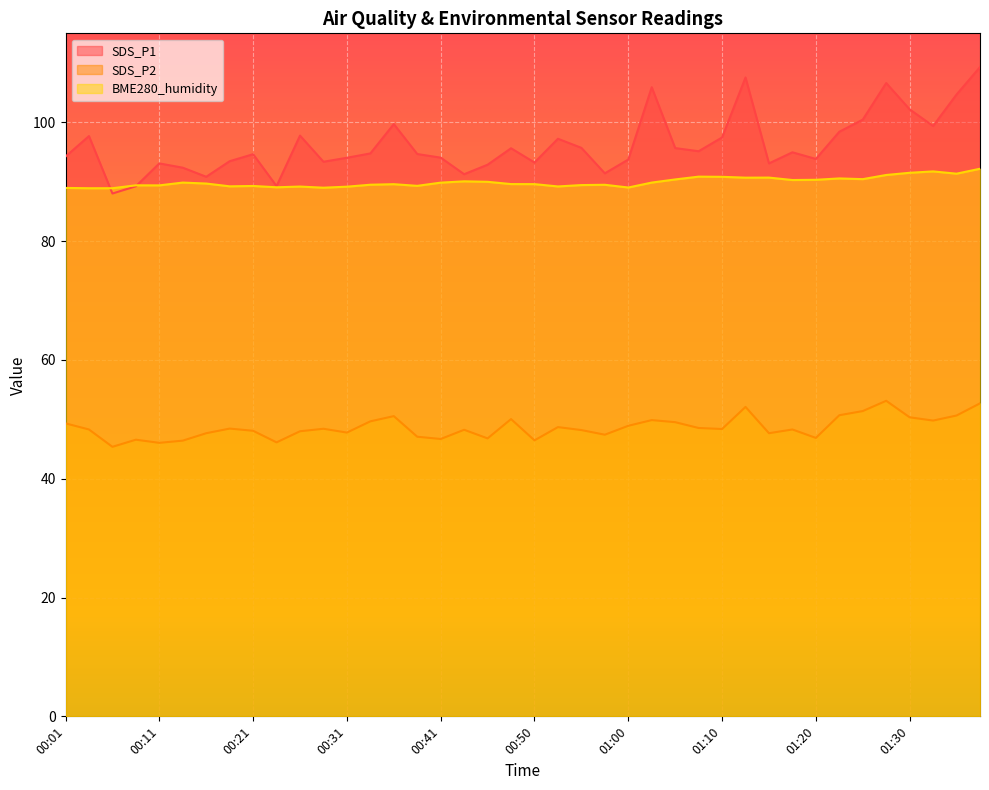

What is the difference between the maximum and second lowest values in the BME280_humidity series?

3.3